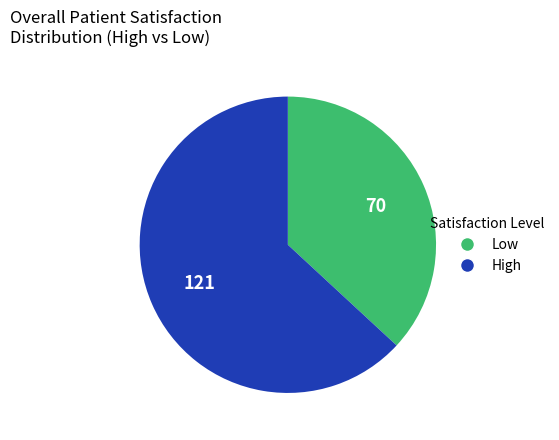

Does any single category account for the majority?

Yes